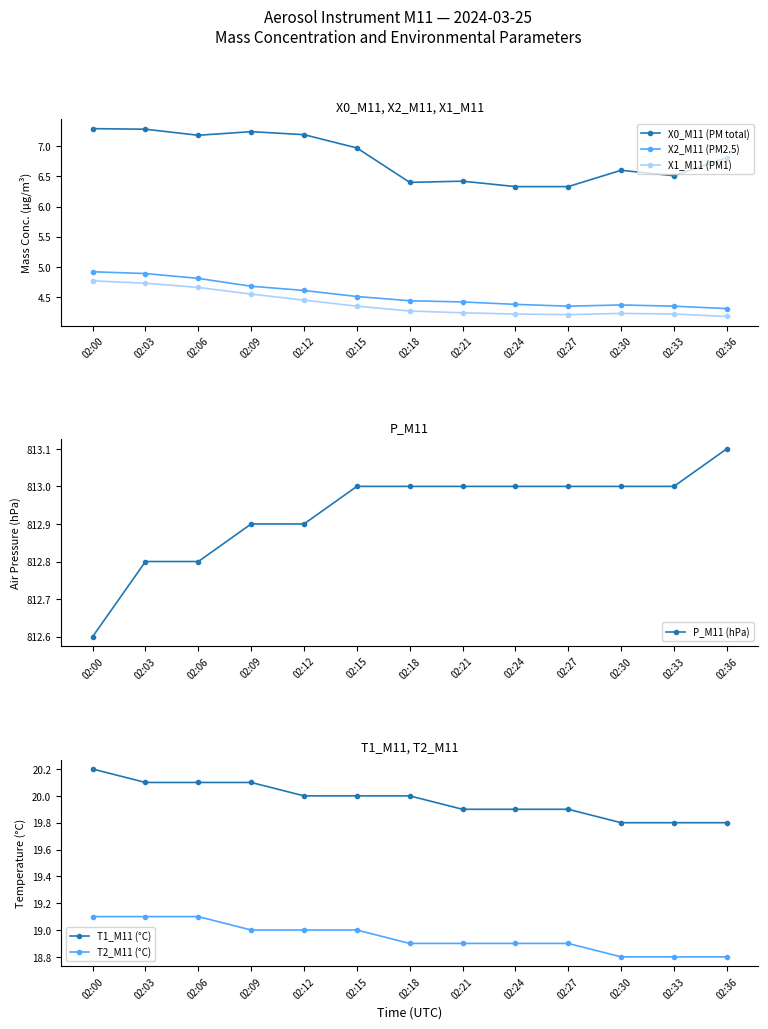

Which series has the largest total across all categories?

P_M11 (hPa)